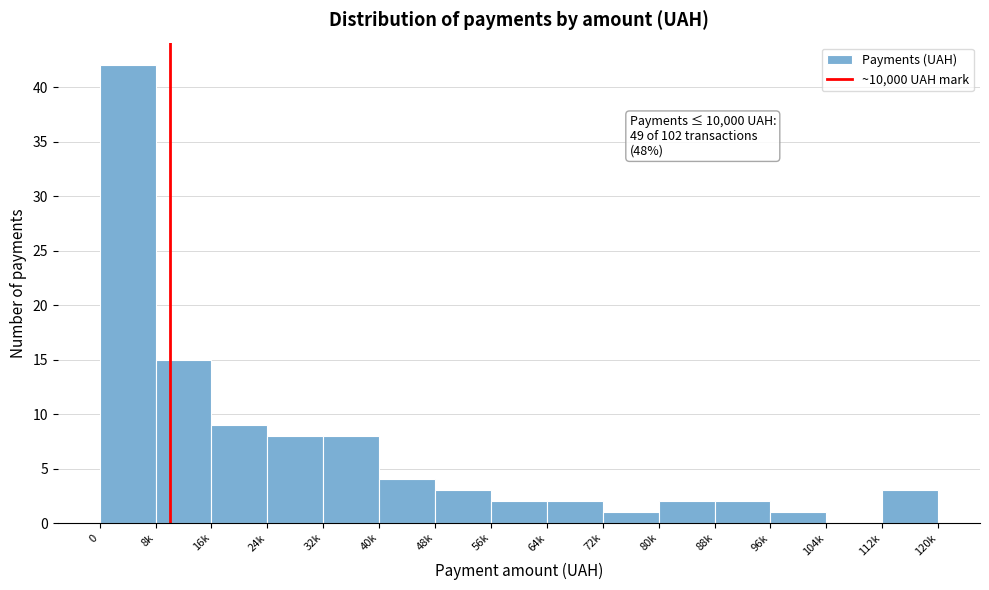

Reading left to right, list all the values displayed in this chart.

0=42	8k=15	16k=9	24k=8	32k=8	40k=4	48k=3	56k=2	64k=2	72k=1	80k=2	88k=2	96k=1	104k=0	112k=3